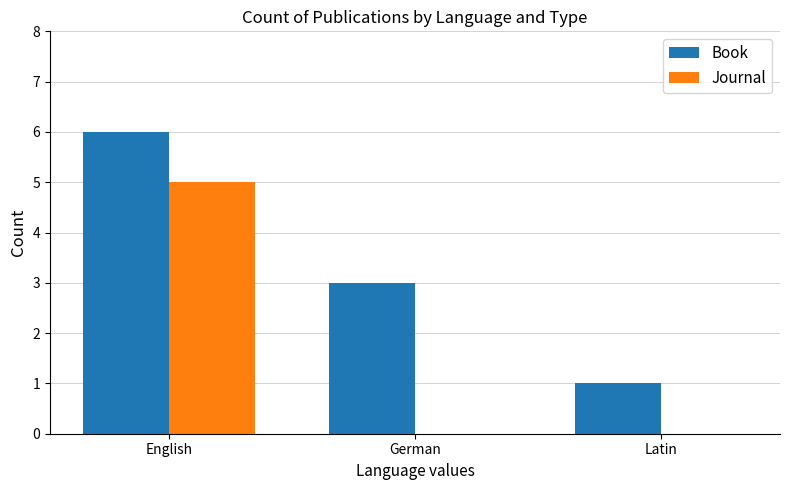

Is it true that Book equals 3 at German?

True